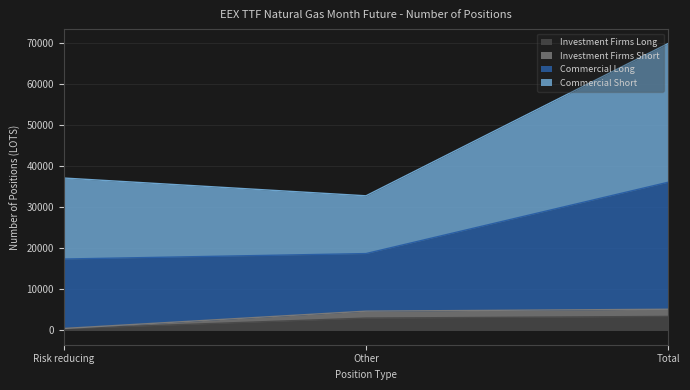

What is the total value across all series at Total?

69827.2